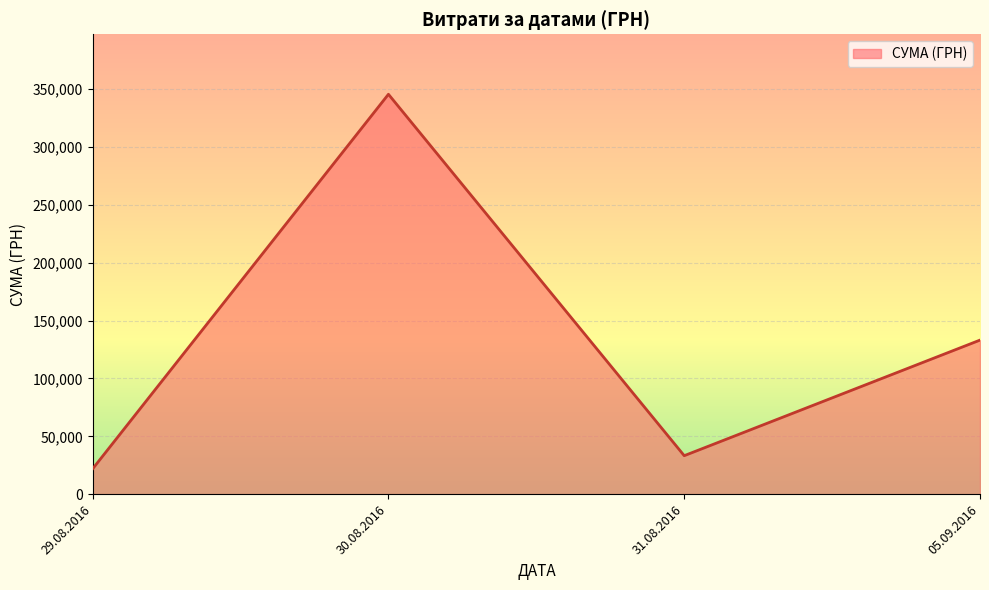

At which category does the data reach its first local valley?

31.08.2016